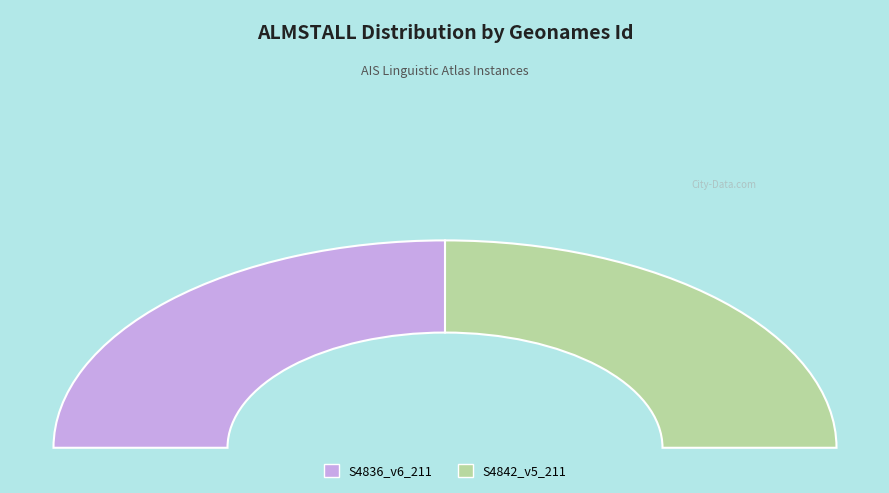

What is the change in value from S4836_v6_211 to S4842_v5_211?

-417